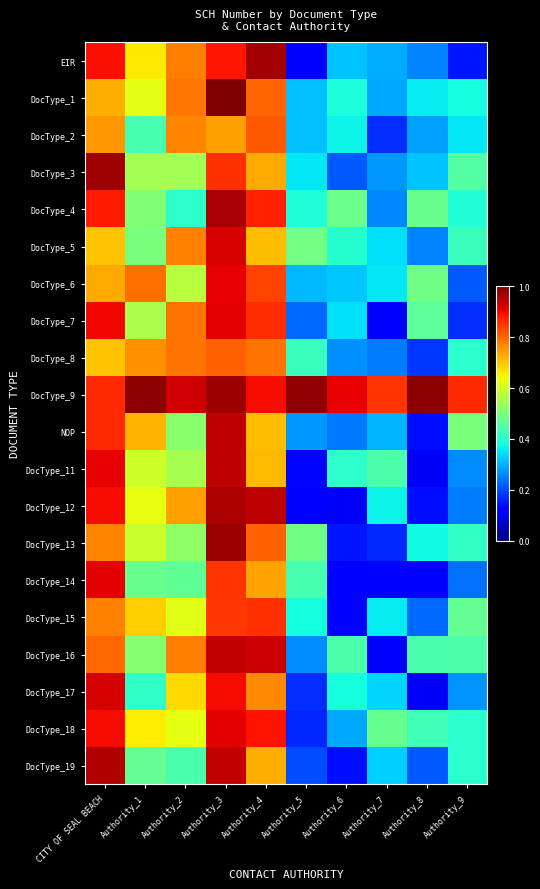

Which series has the widest spread of values?

DocType_12